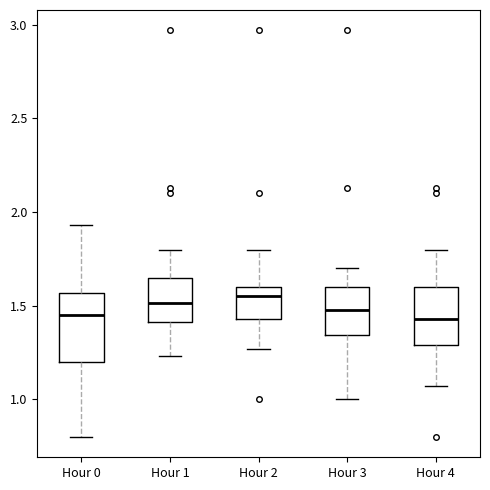

Reading left to right, transcribe this box plot: for each box, give where its median line is, the range the box spans, and where its two whiskers end, as read against the y-axis. The values are not printed on the chart, so give them approximately, as read against the axis.

Hour 0: median 1.45, box 1.20 to 1.55, whiskers 0.80 to 1.95
Hour 1: median 1.50, box 1.40 to 1.65, whiskers 1.25 to 1.80
Hour 2: median 1.55, box 1.45 to 1.60, whiskers 1.25 to 1.80
Hour 3: median 1.50, box 1.35 to 1.60, whiskers 1.00 to 1.70
Hour 4: median 1.45, box 1.30 to 1.60, whiskers 1.05 to 1.80